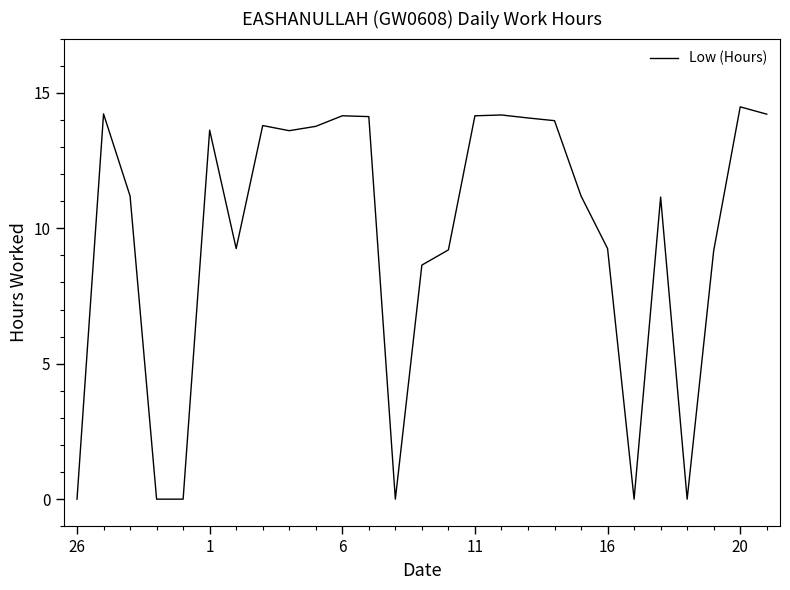

What is the greatest value displayed?

14.5